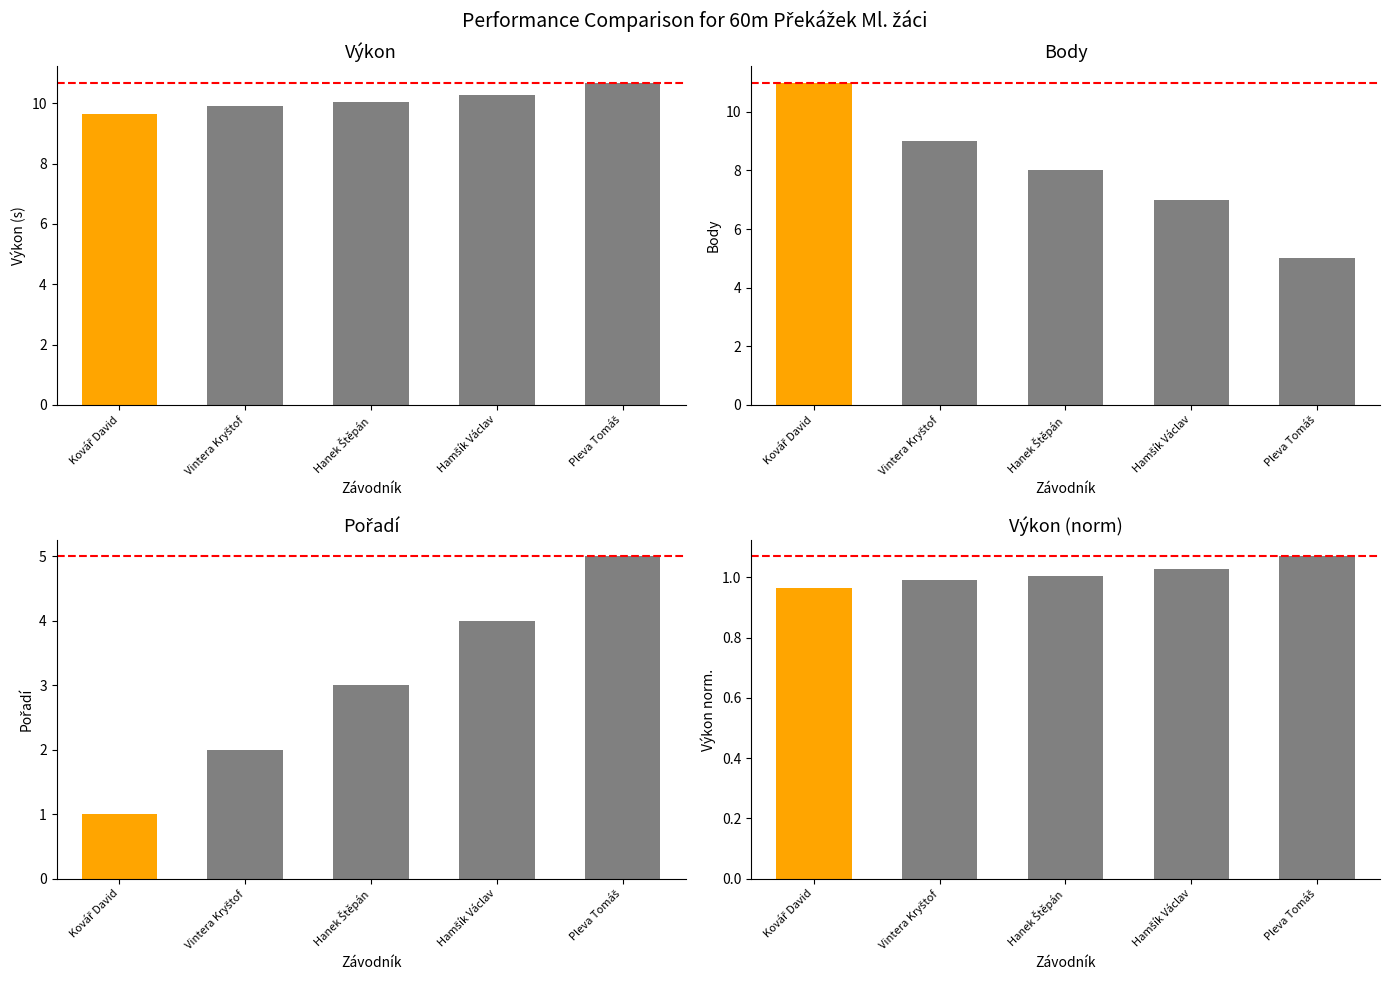

What is the label of the 3rd bar from the right?

Hanek Štěpán